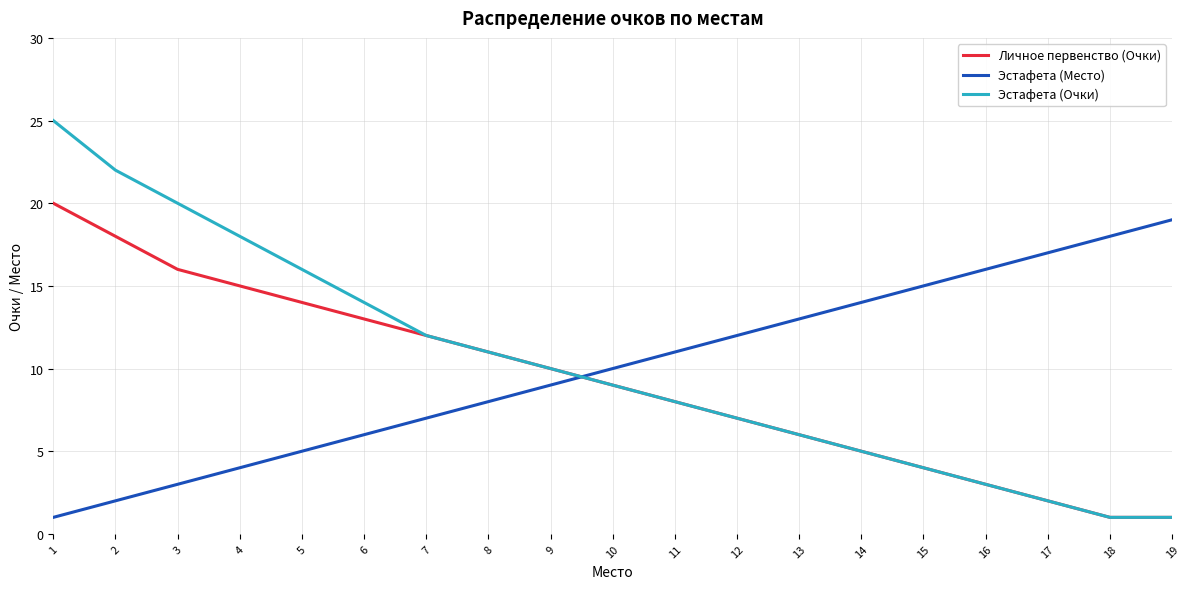

The Эстафета (Место) series shows 12 at 12. True or false?

True